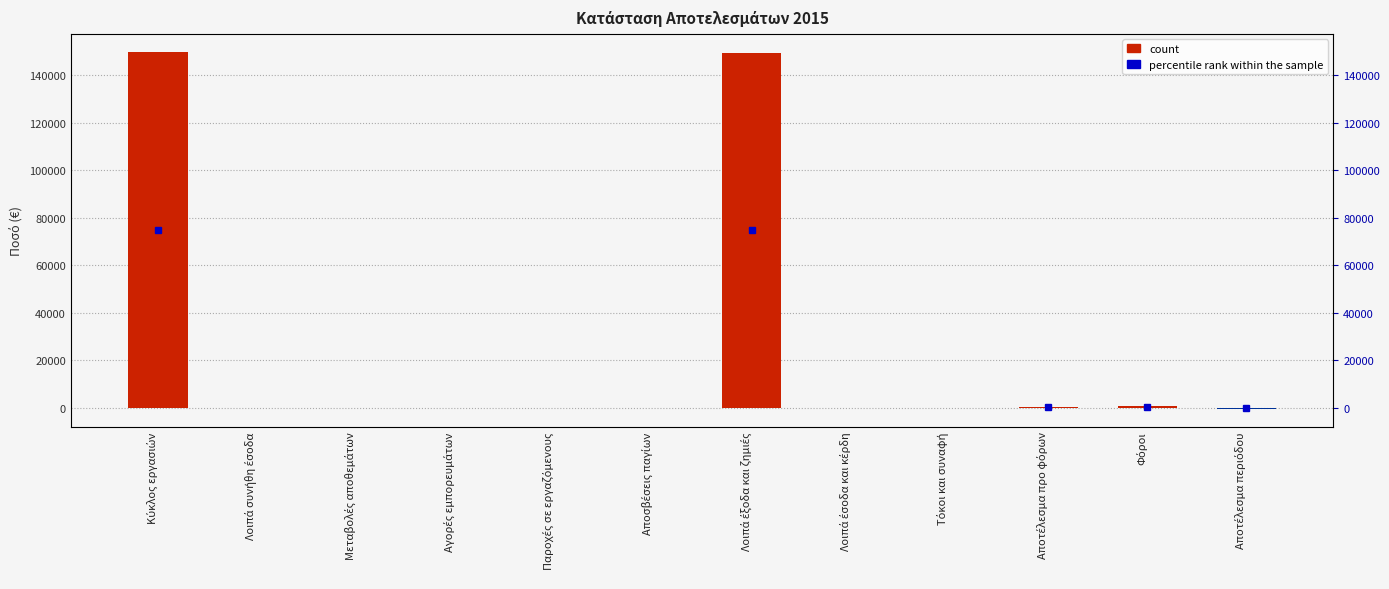

Which has a higher value, Κύκλος εργασιών or Λοιπά συνήθη έσοδα?

Κύκλος εργασιών